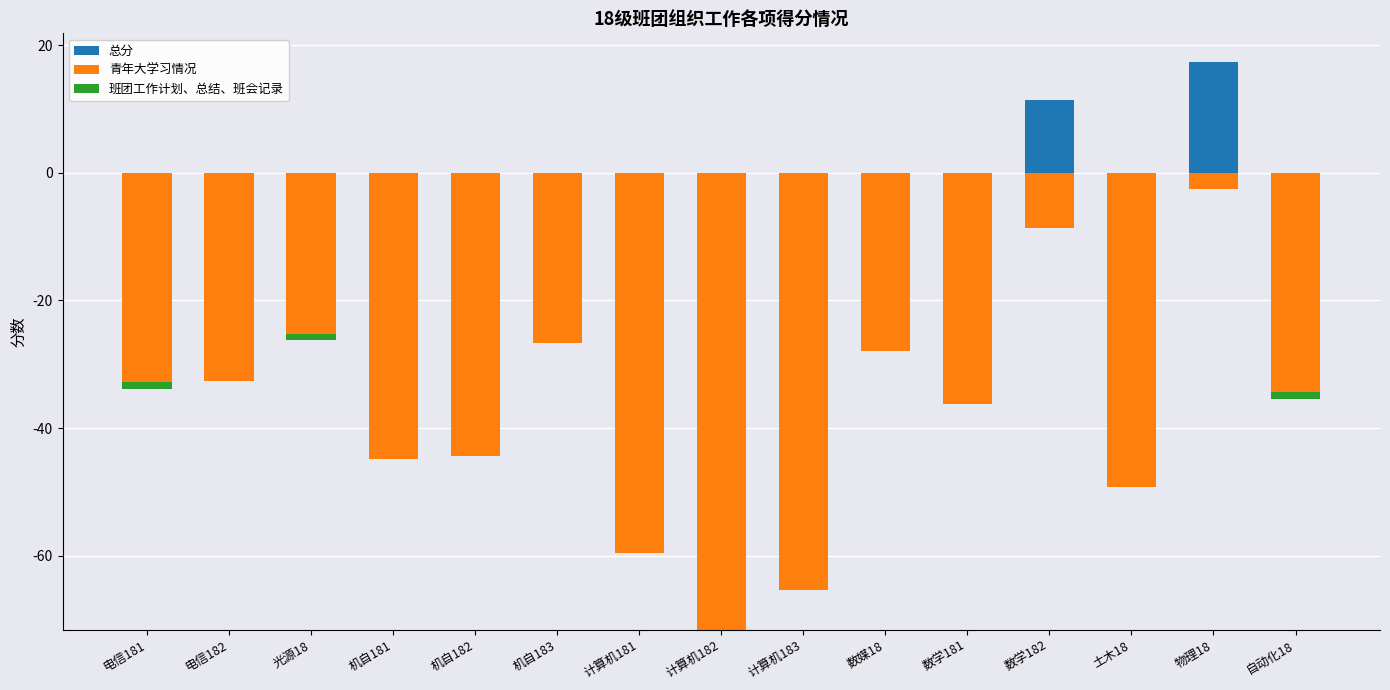

What are all the series names shown in the legend?

总分, 青年大学习情况, 班团工作计划、总结、班会记录